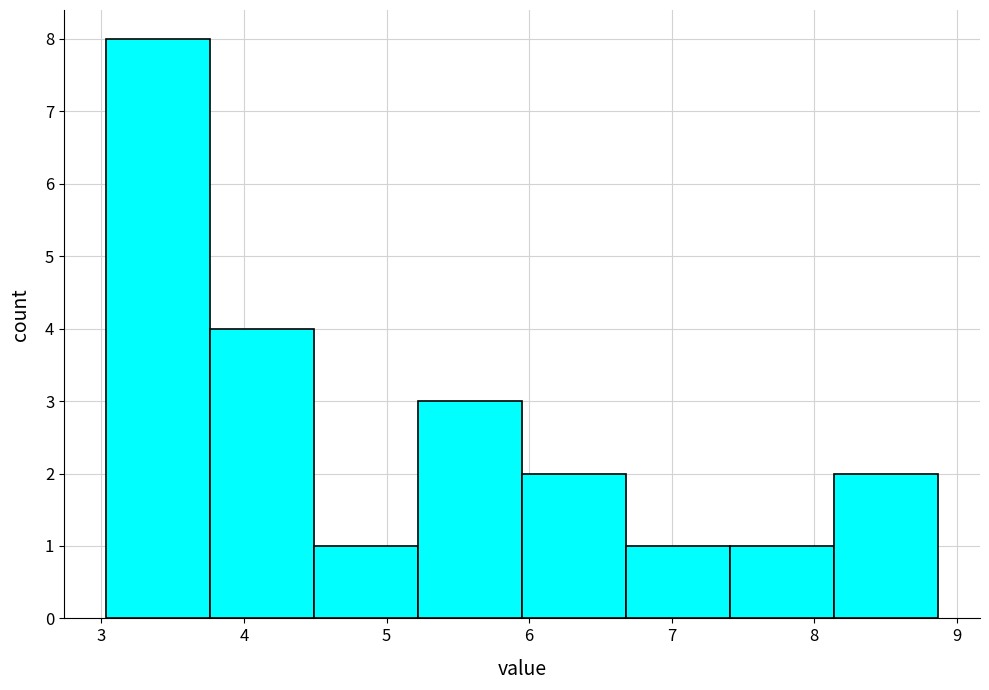

Over which range of the x-axis is the bar tallest?

3.03 to 3.76